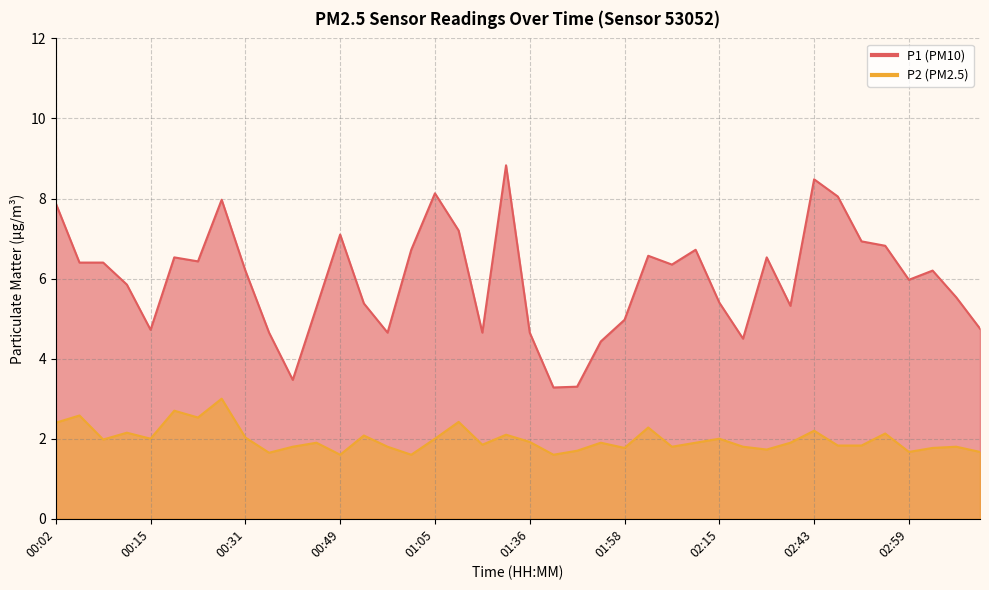

In P1, how many points are higher than both neighbors (excluding endpoints)?

10